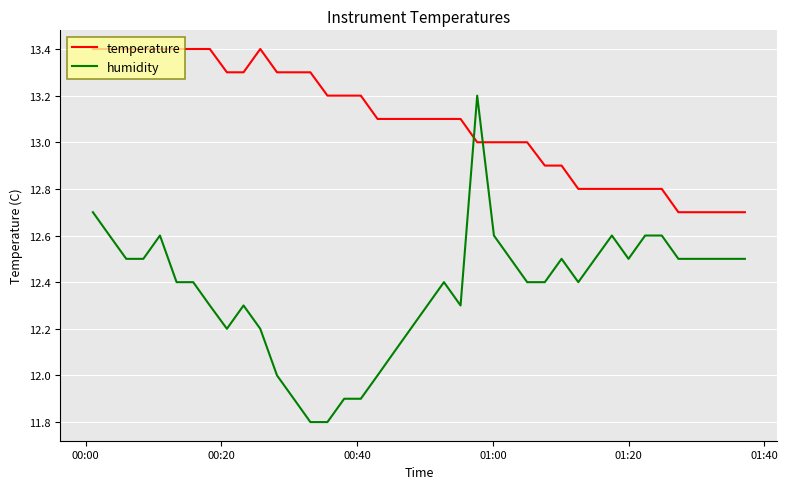

Rank the series by their average value, from lowest to highest.

humidity, temperature